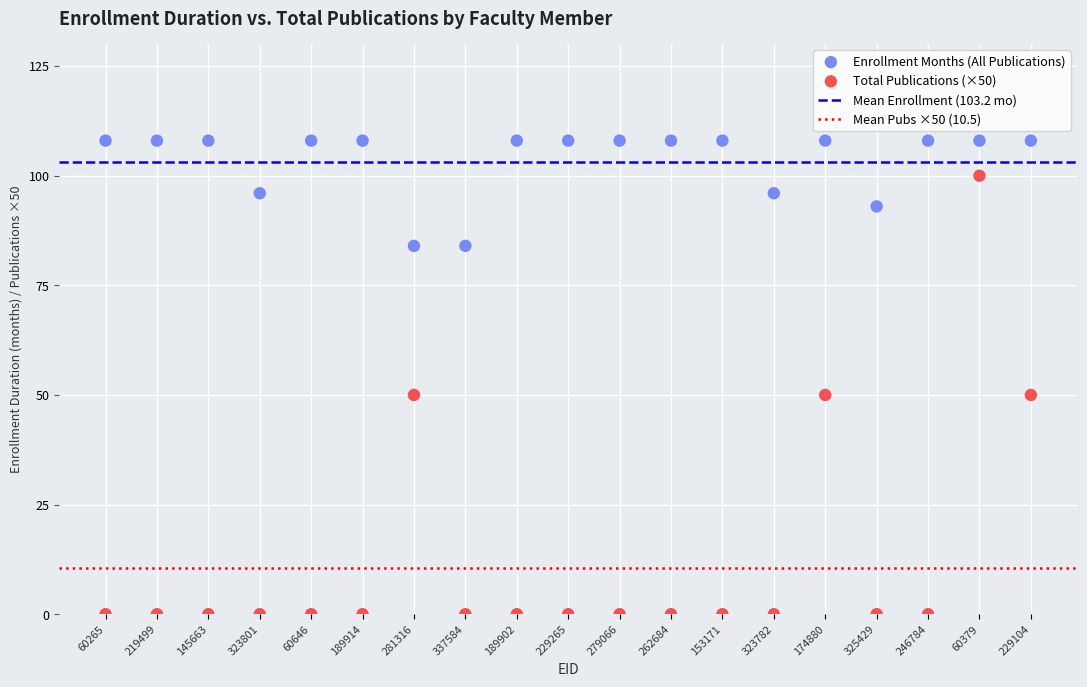

Which series reaches the minimum Y coordinate?

Total Publications (×50)